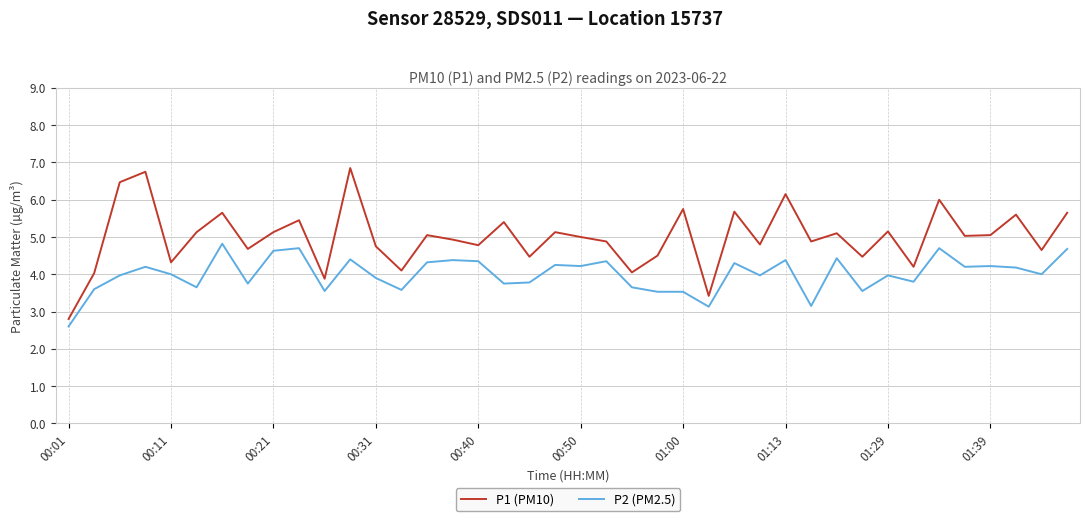

List the series in order of their peak value, highest first.

P1 (PM10), P2 (PM2.5)